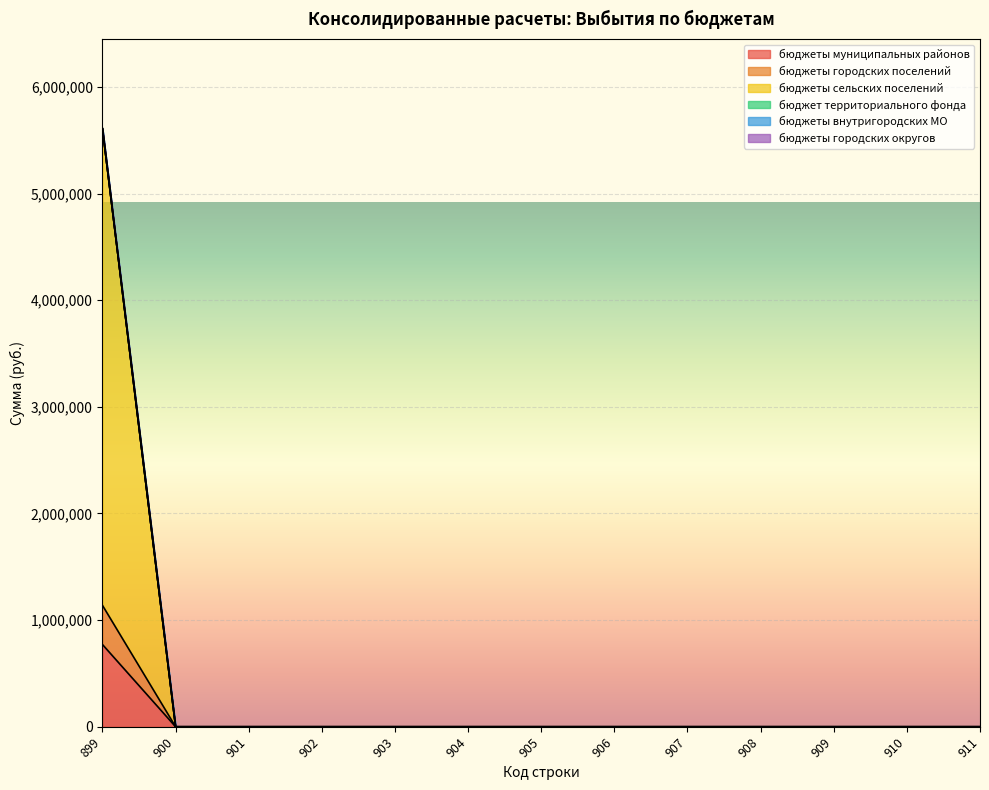

What is the difference between the бюджеты муниципальных районов values at 899 and 903?

770900.0